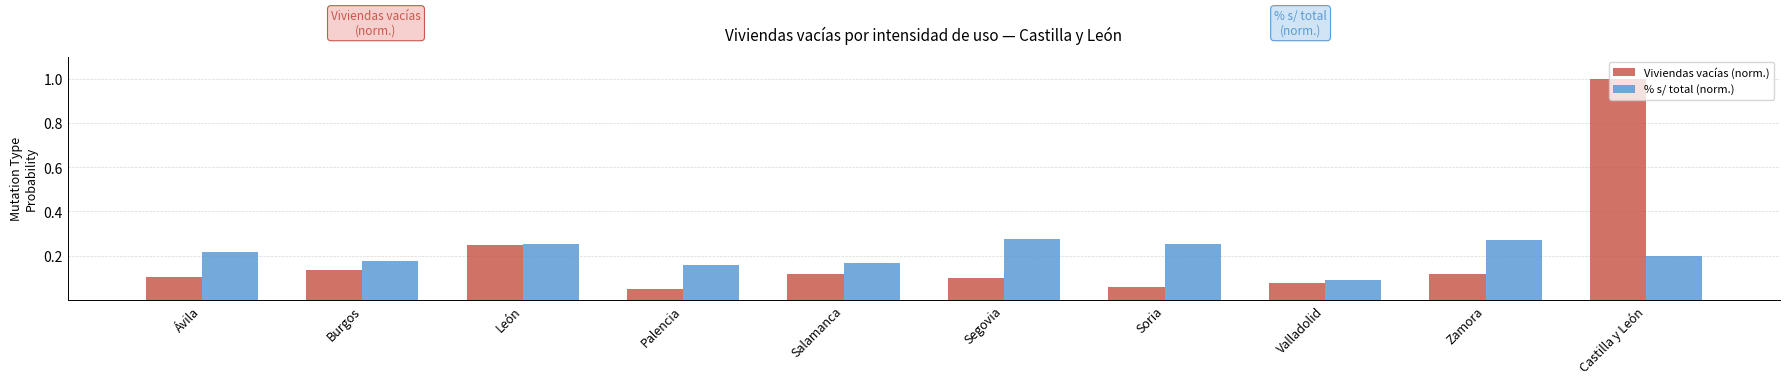

What is the label of the 9th bar from the left?

Zamora